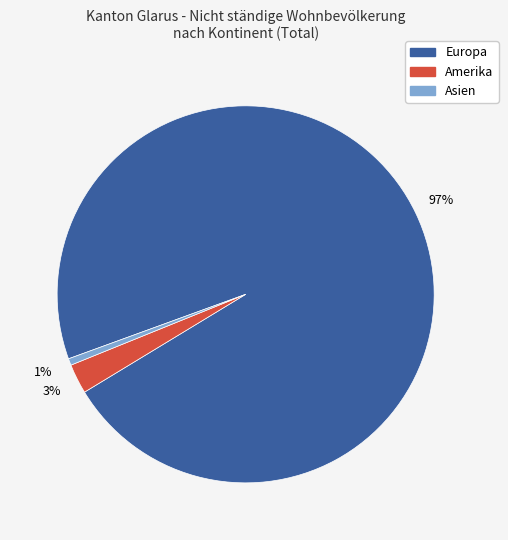

Is there a majority slice in this chart?

Yes